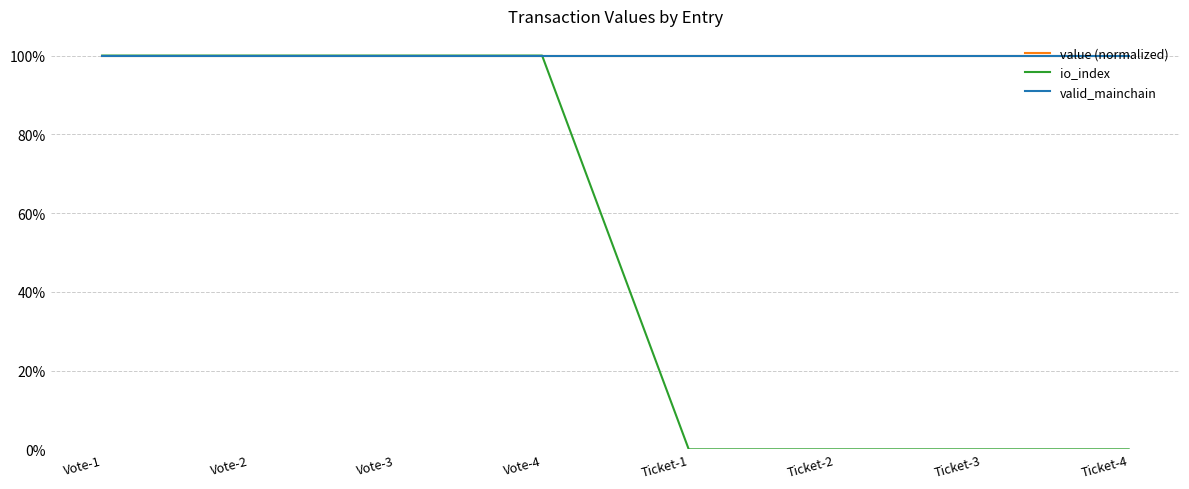

Reading left to right, extract all data points from this chart.

value (normalized): Vote-1=1	Vote-2=1	Vote-3=1	Vote-4=1	Ticket-1=1	Ticket-2=1	Ticket-3=1	Ticket-4=1
io_index: Vote-1=1	Vote-2=1	Vote-3=1	Vote-4=1	Ticket-1=0	Ticket-2=0	Ticket-3=0	Ticket-4=0
valid_mainchain: Vote-1=1	Vote-2=1	Vote-3=1	Vote-4=1	Ticket-1=1	Ticket-2=1	Ticket-3=1	Ticket-4=1